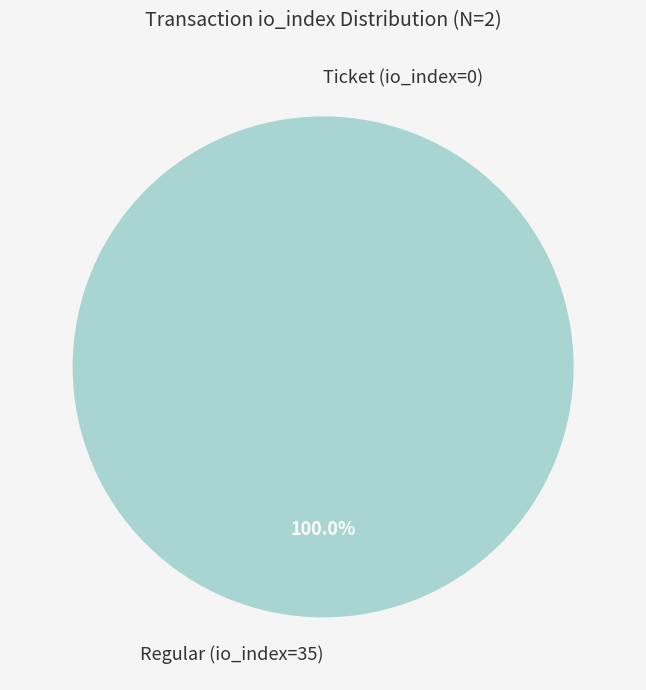

What is the smallest slice in the pie chart?

Ticket (io_index=0)